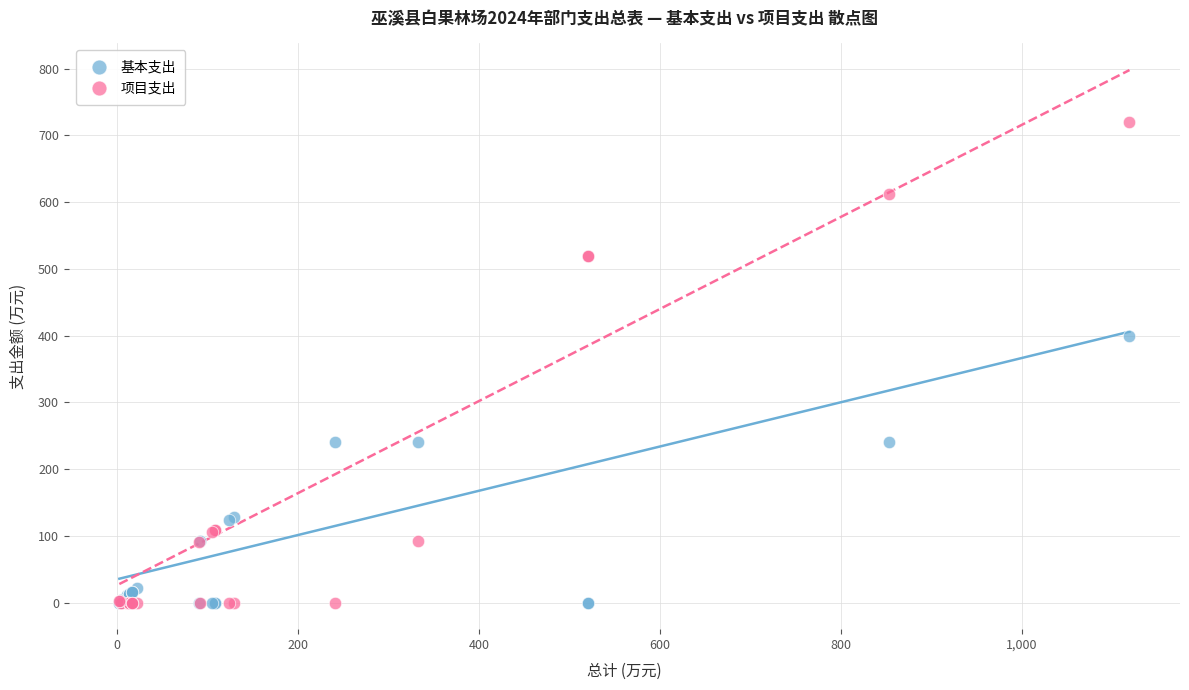

Which series has the largest Y range (max minus min)?

项目支出